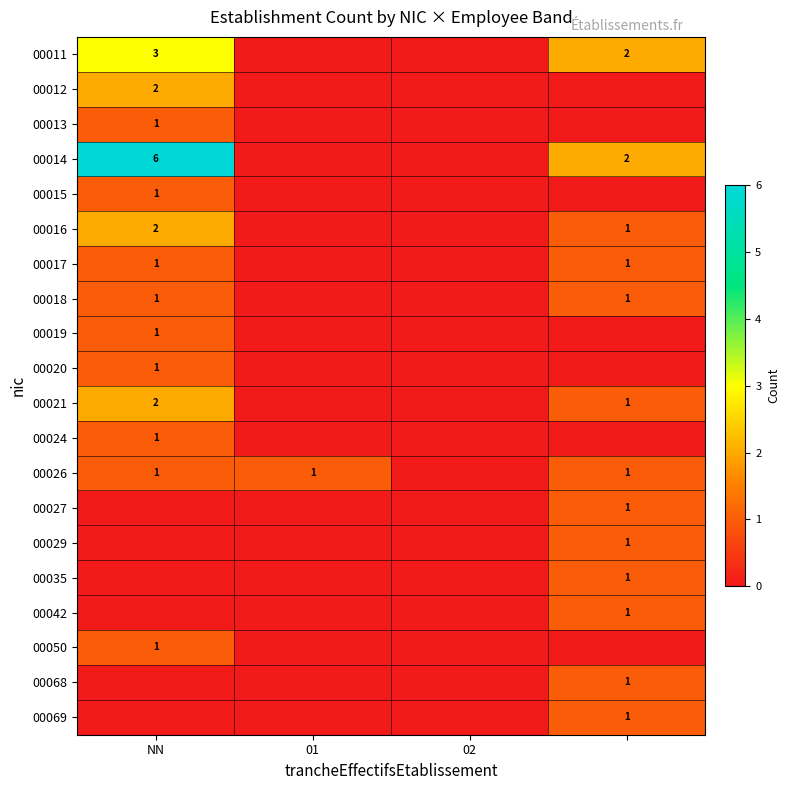

What is the sum of all 00027 values?

1